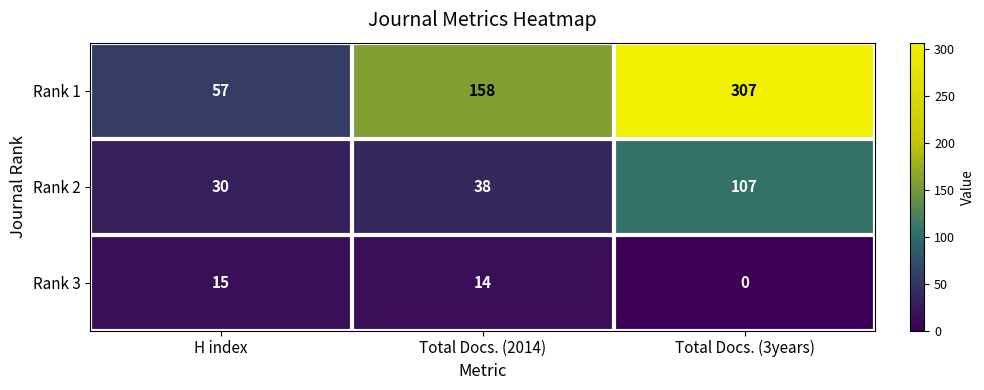

The value of Rank 3 at Total Docs. (3years) is -8. True or false?

False